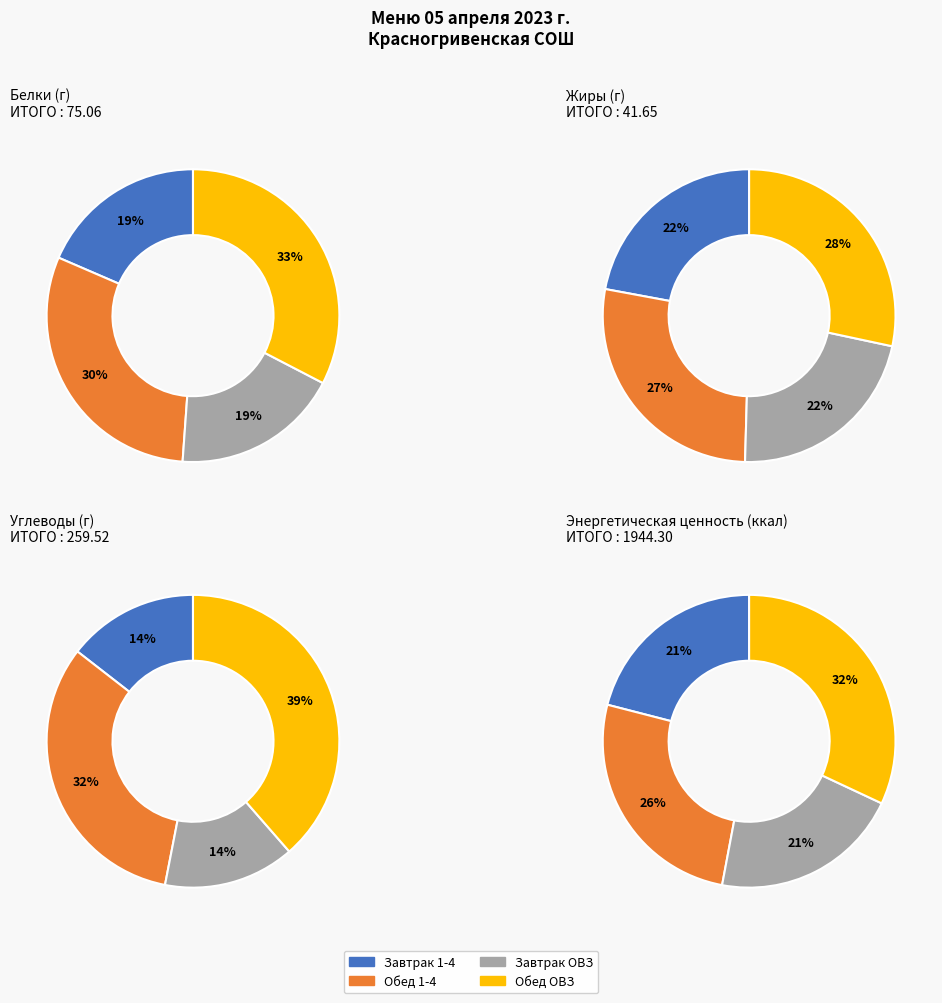

To the nearest percent, what portion does Обед 1-4 represent?

30%